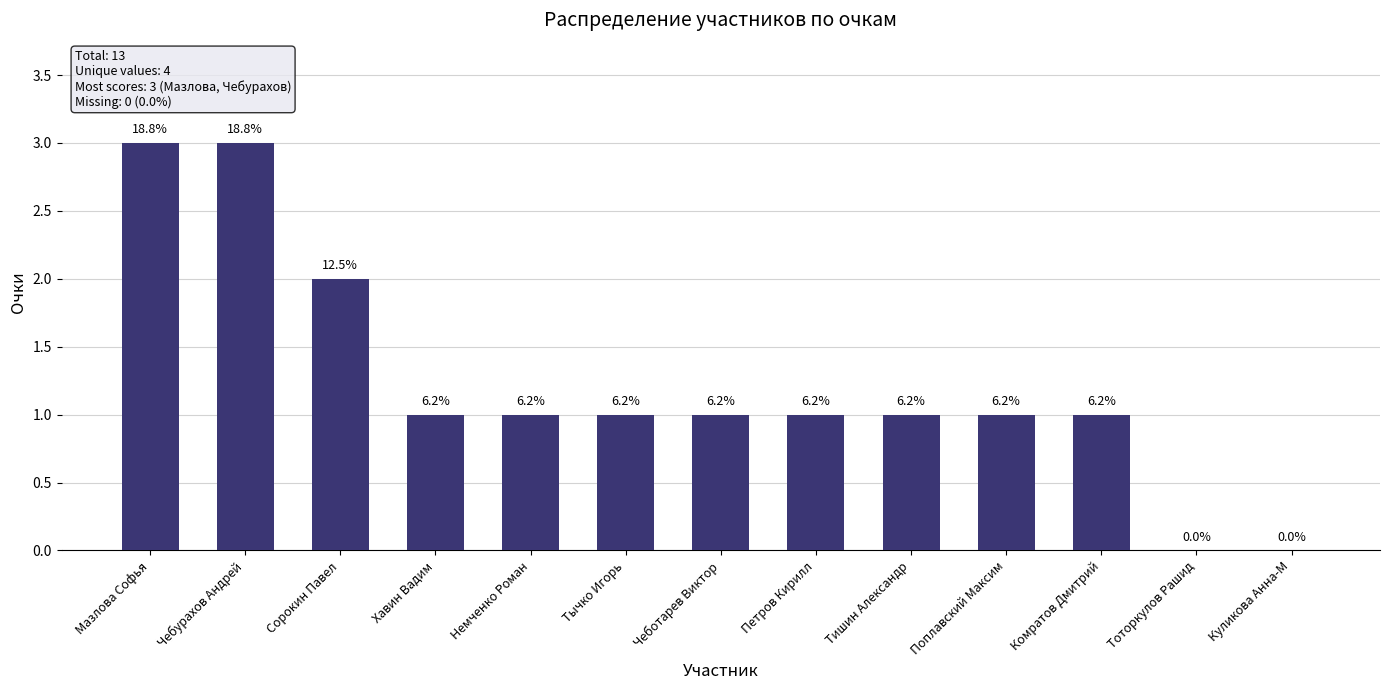

What is the label of the 4th bar from the left?

Хавин Вадим